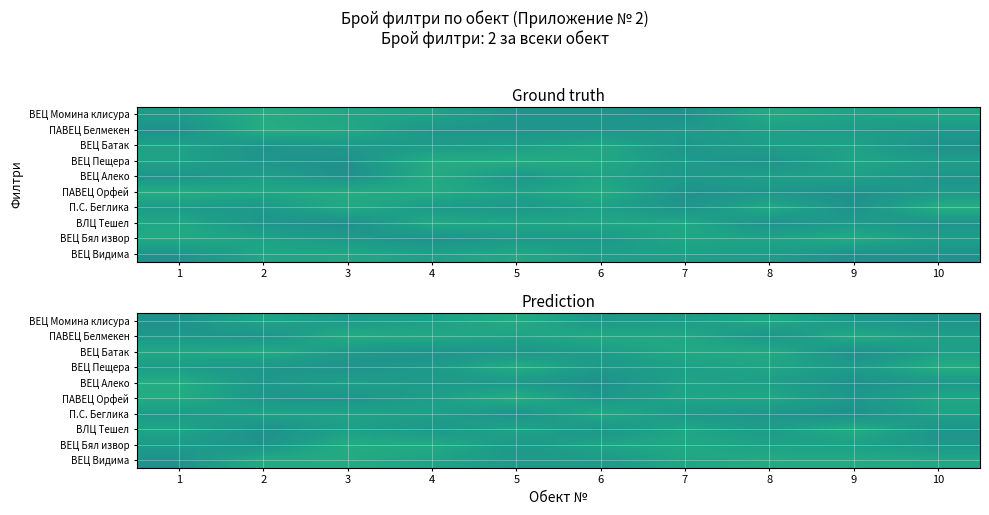

Between 1 and 5, which is larger?

5